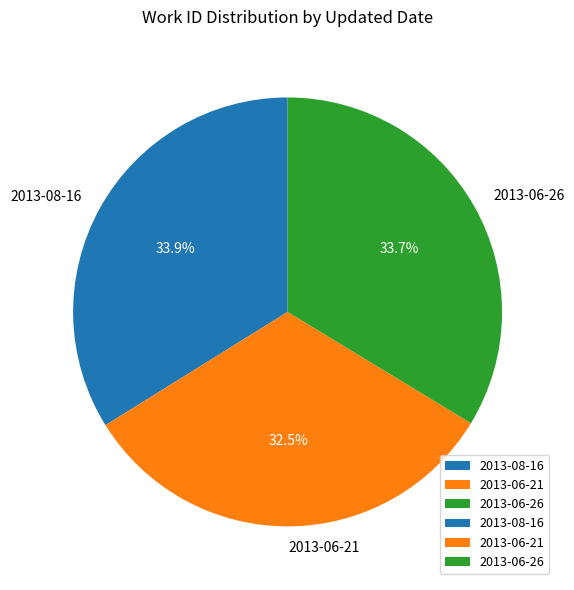

What is the ratio of the value at 2013-08-16 to the value at 2013-06-21?

1.0